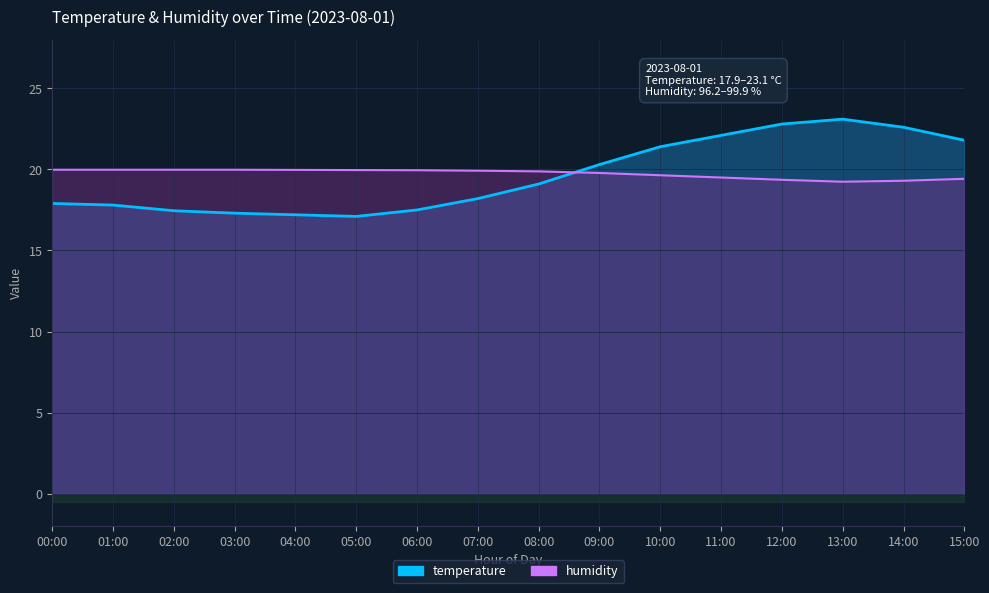

Reading left to right, list all the values displayed in this chart.

temperature: 00:00=17.9	01:00=17.8	02:00=17.4	03:00=17.3	04:00=17.2	05:00=17.1	06:00=17.5	07:00=18.2	08:00=19.1	09:00=20.3	10:00=21.4	11:00=22.1	12:00=22.8	13:00=23.1	14:00=22.6	15:00=21.8
humidity: 00:00=20.0	01:00=20.0	02:00=20.0	03:00=20.0	04:00=20.0	05:00=20.0	06:00=19.9	07:00=19.9	08:00=19.9	09:00=19.8	10:00=19.6	11:00=19.5	12:00=19.4	13:00=19.2	14:00=19.3	15:00=19.4